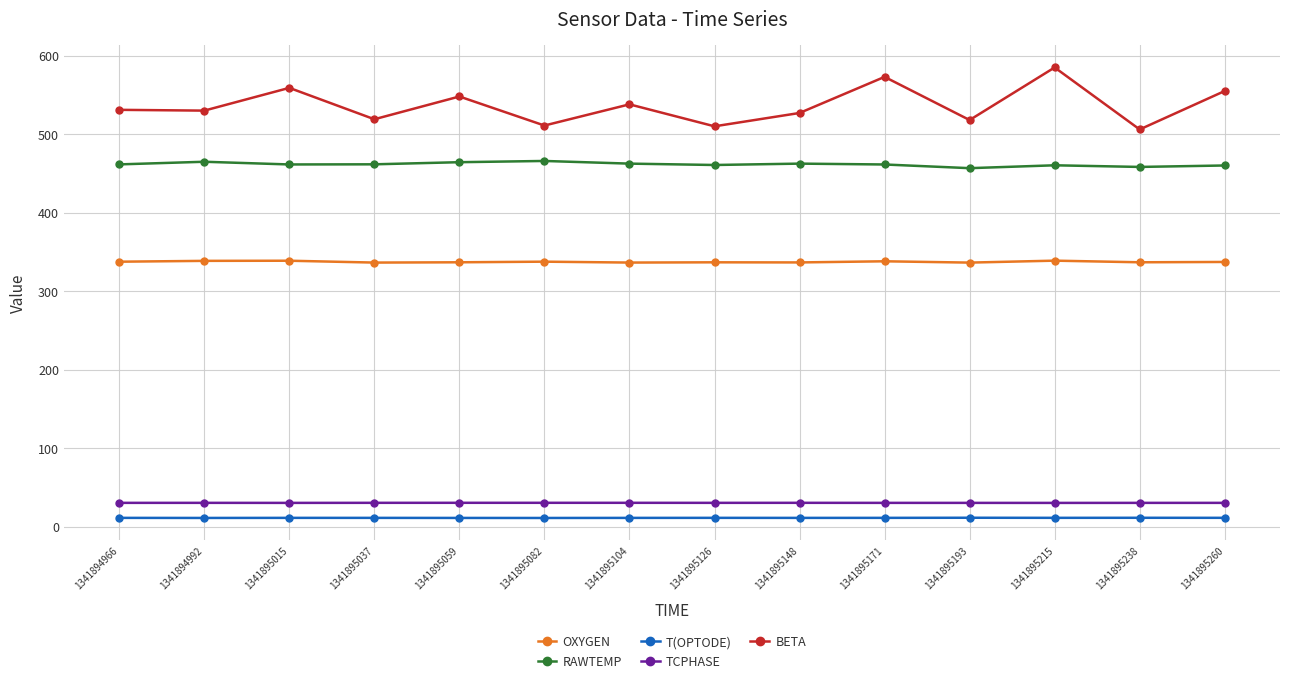

The value of TCPHASE at 1341895148 is 30.2. True or false?

True